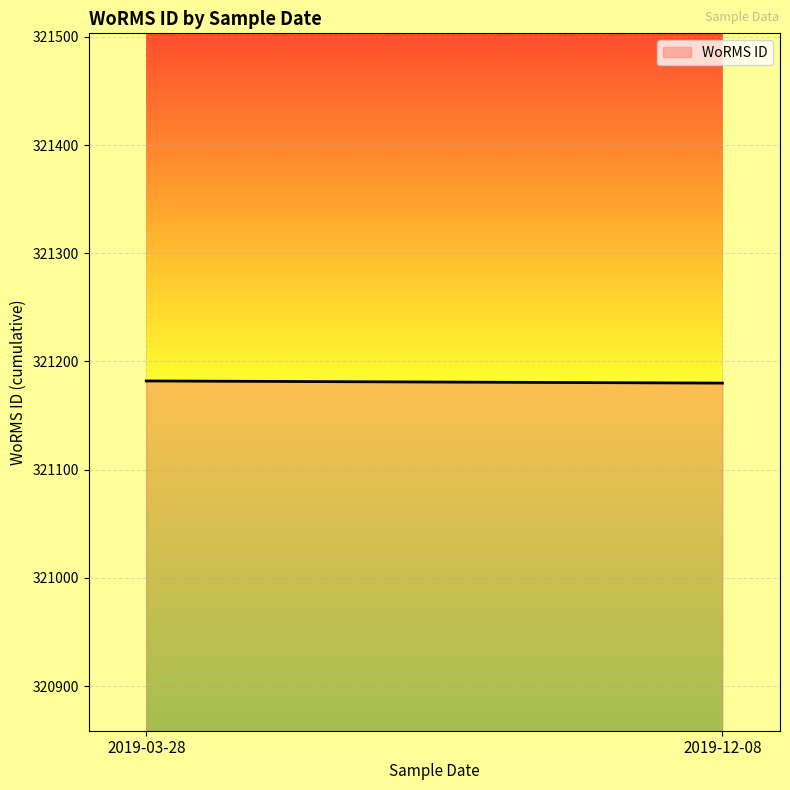

True or false: there are more than 1 points higher than both neighbors.

False